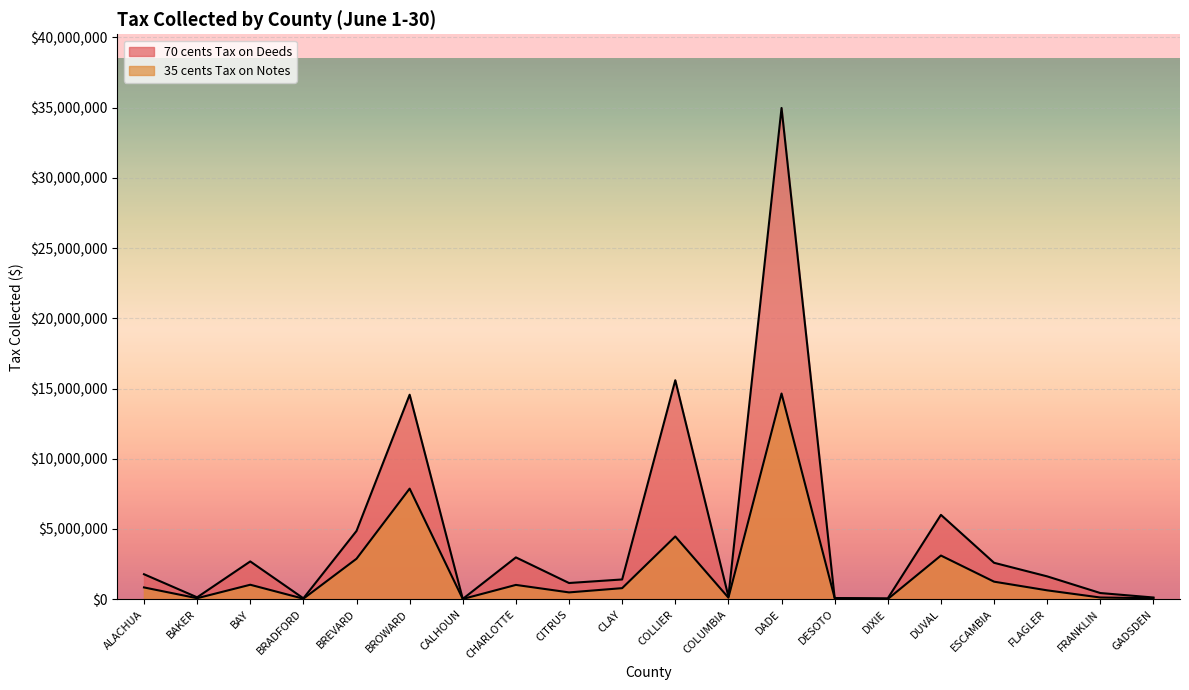

The value of 70 cents Tax on Deeds at CLAY is 869363.7. True or false?

False